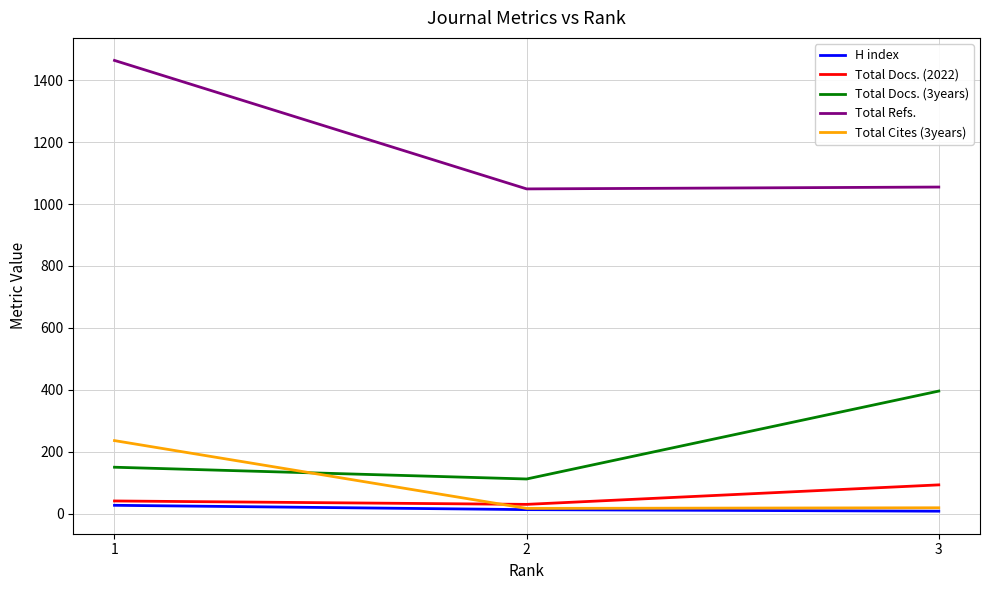

True or false: Total Cites (3years) has a value of 17 at 2.

True